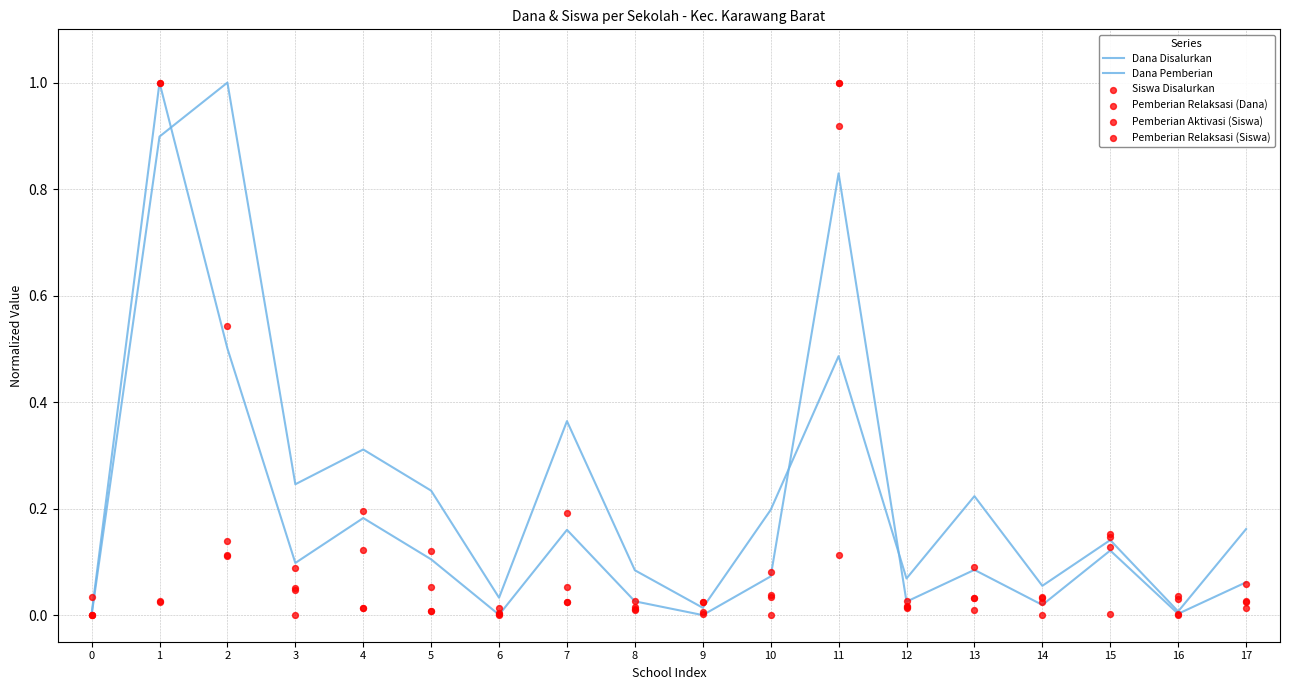

Which series reaches the minimum Y coordinate?

Dana Disalurkan